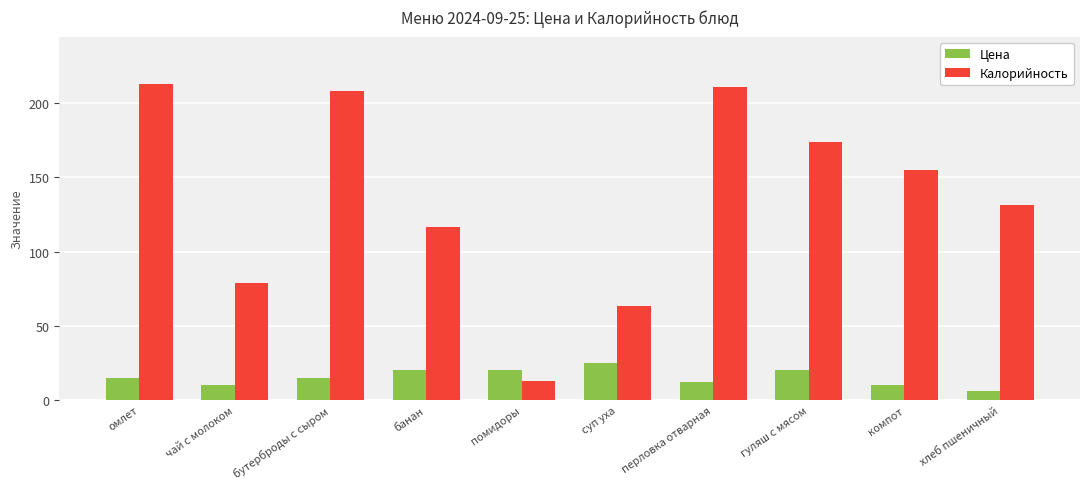

Reading left to right, transcribe all the data shown in this chart.

Цена: 15.0	10.0	15.0	20.0	20.0	25.0	12.0	20.0	10.0	6.0
Калорийность: 212.7	79.0	207.7	116.5	13.0	63.3	210.5	173.6	154.6	131.0